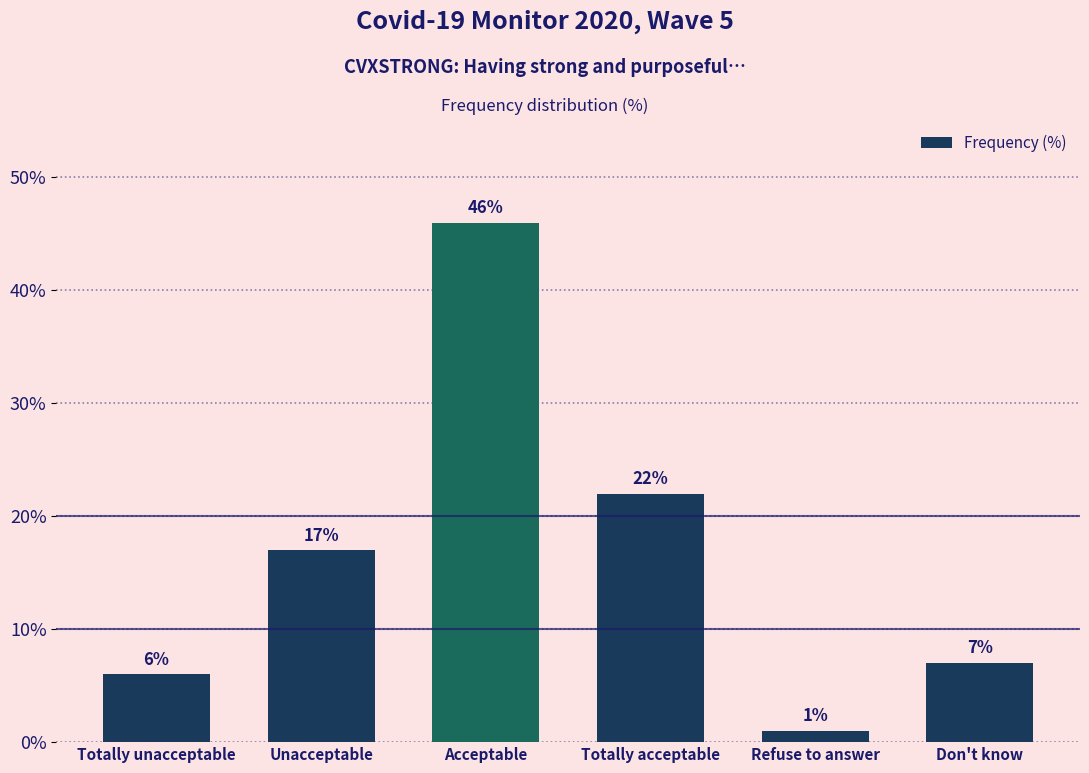

Does the chart contain any negative values?

No